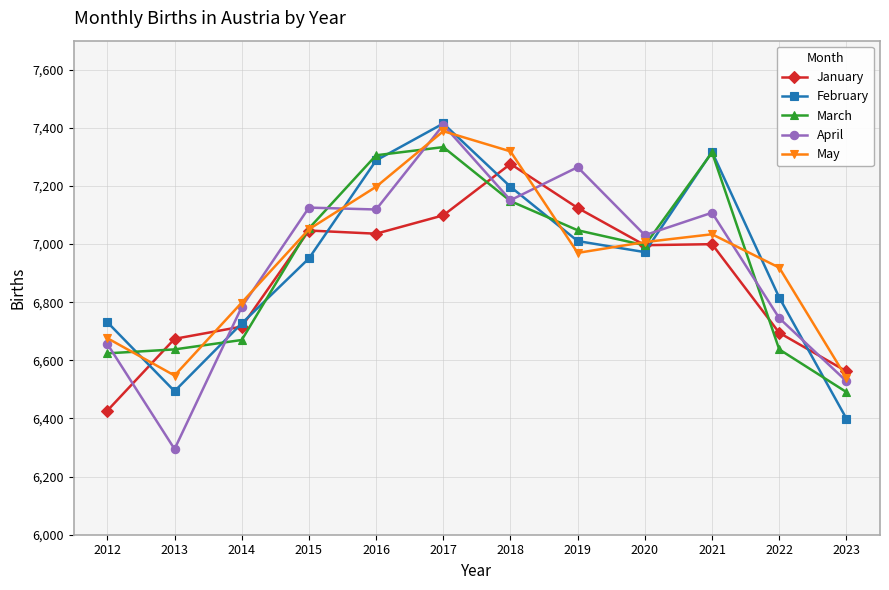

At which label does May first exceed 7006?

2015